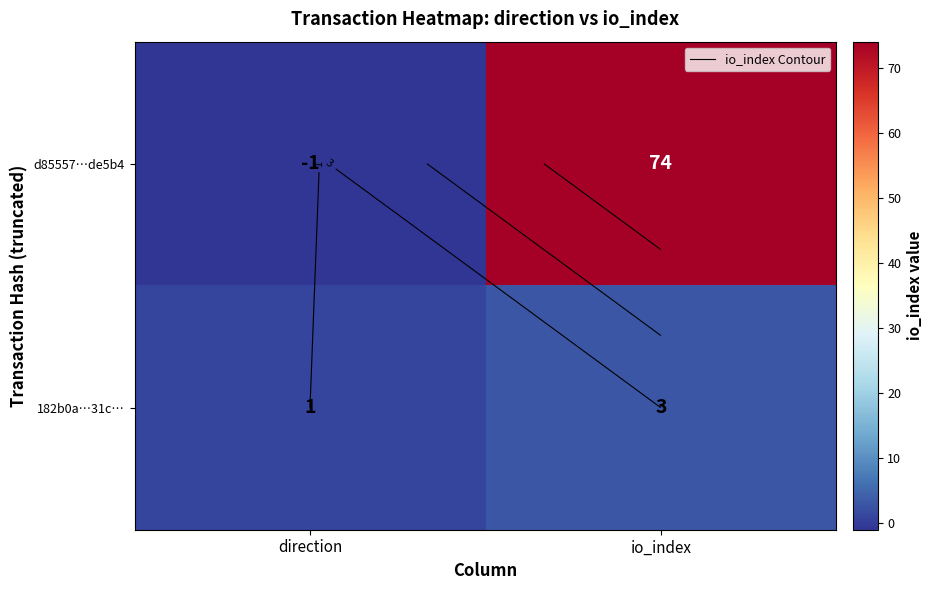

Which series has the largest total across all categories?

d85557…de5b4